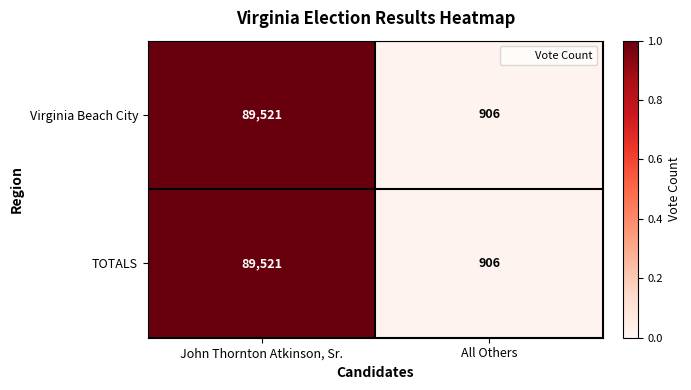

What is the minimum value for TOTALS?

906